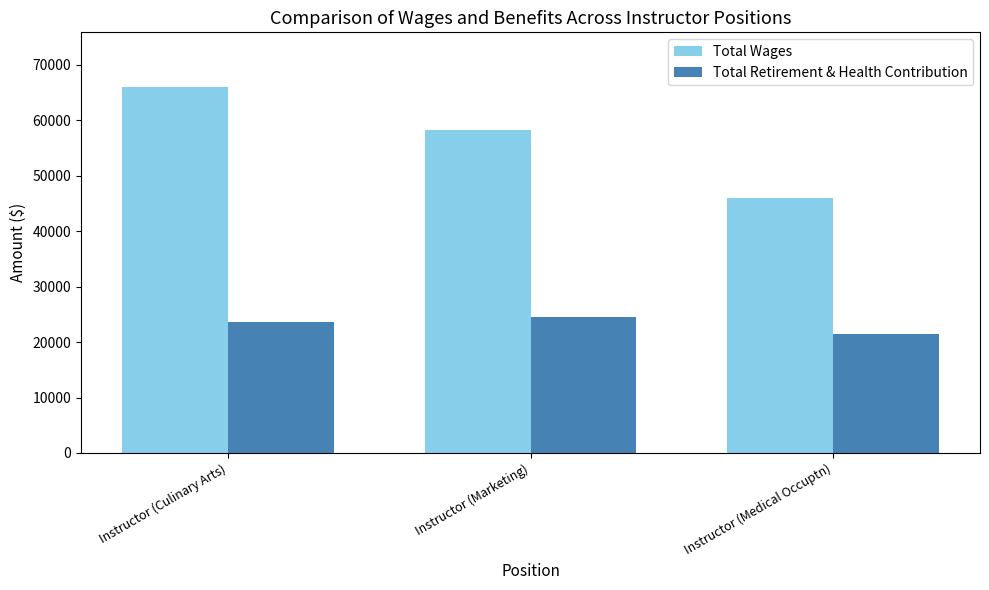

What is the lowest value of the Total Wages series?

46012